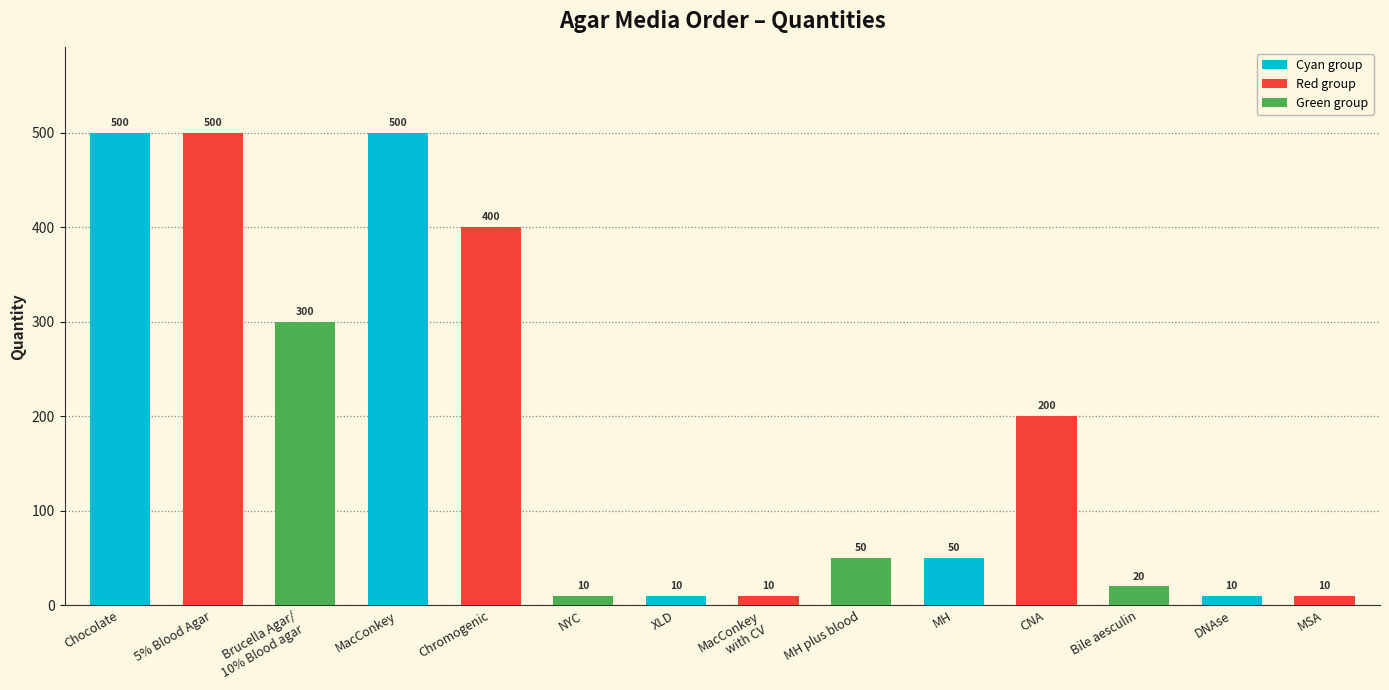

Reading left to right, what are all the values shown in this chart?

500	500	300	500	400	10	10	10	50	50	200	20	10	10